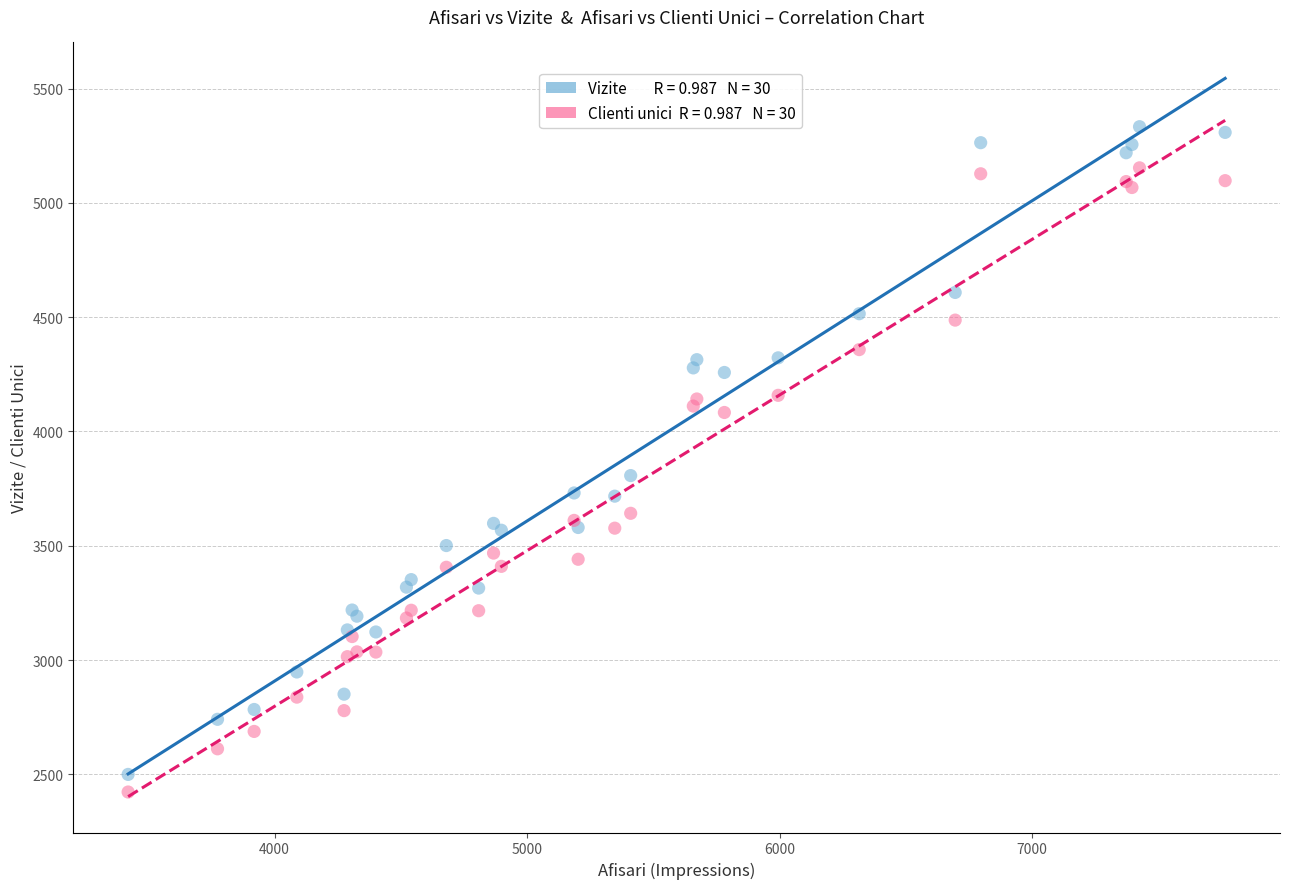

Across all series, what Y value is closest to 3878?

3807